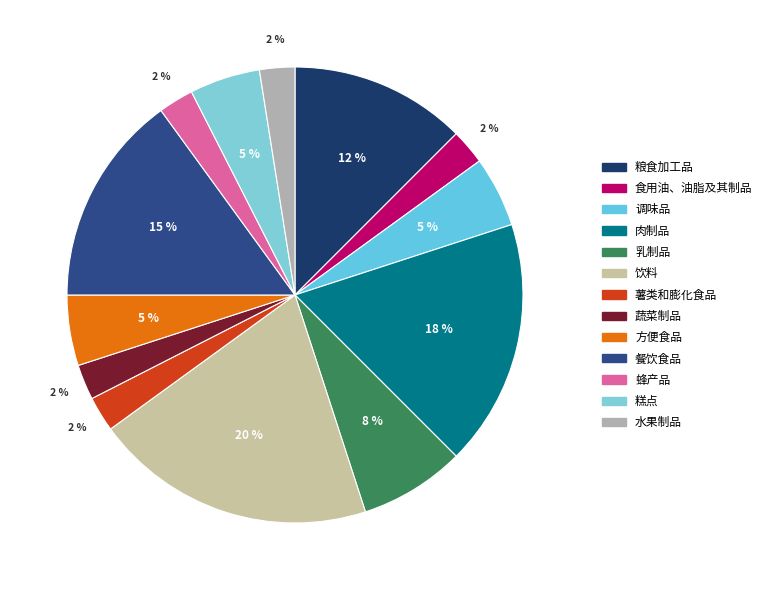

The 薯类和膨化食品 slice represents 1% of the pie. True or false?

False